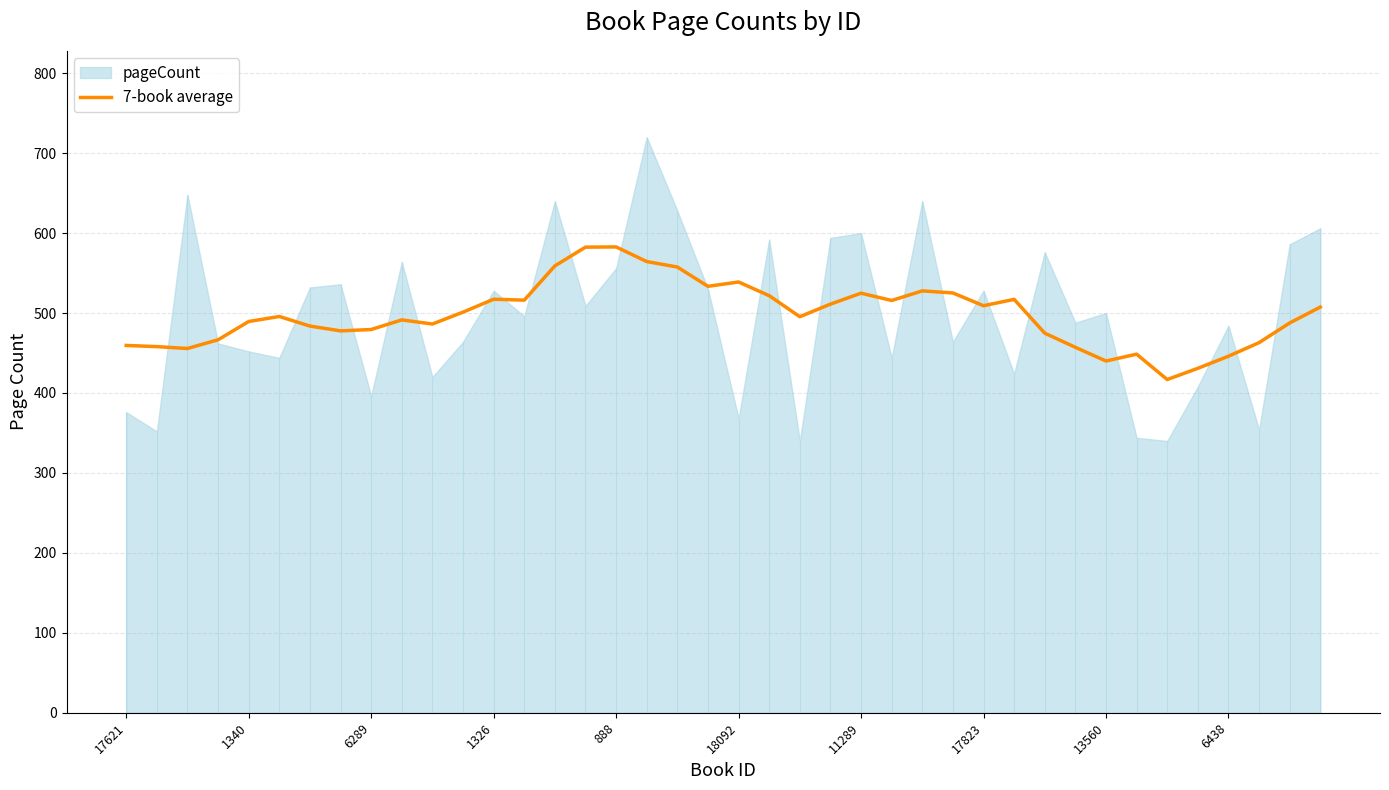

True or false: 7-book average has a value of 620.7 at 6438.

False